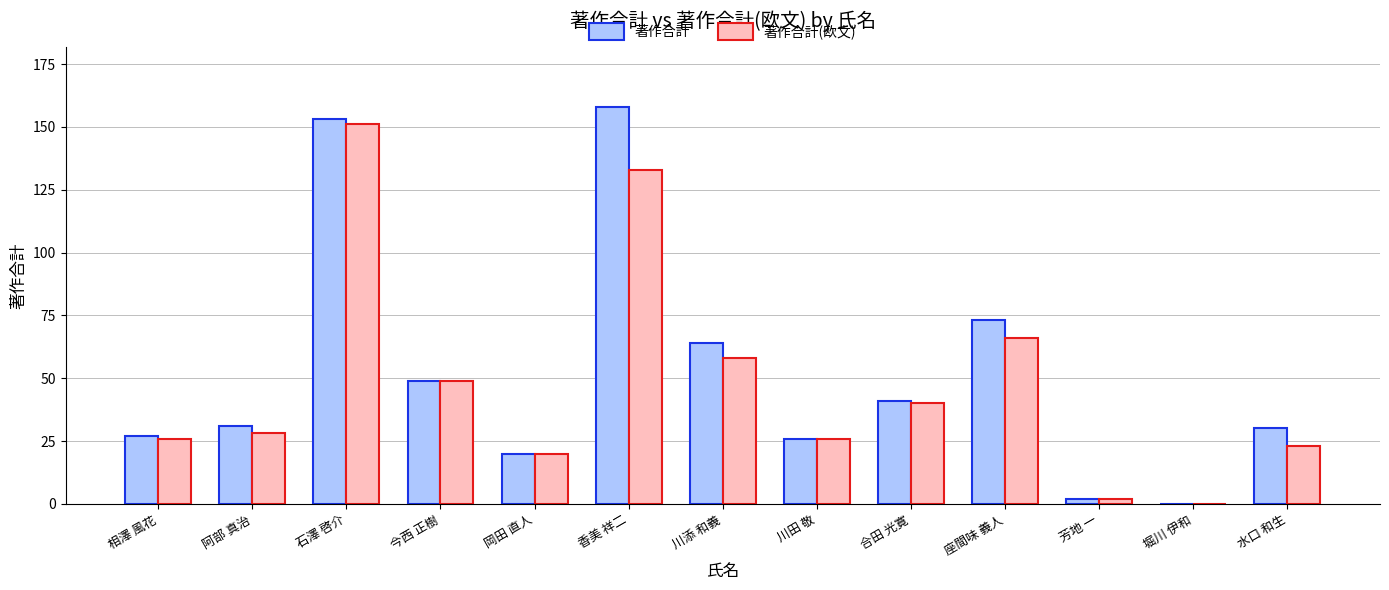

What is the total value across all series at 座間味 義人?

139